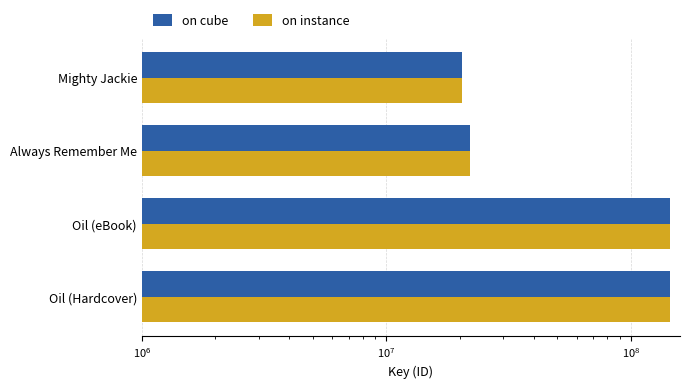

How many bars are there in total?

8